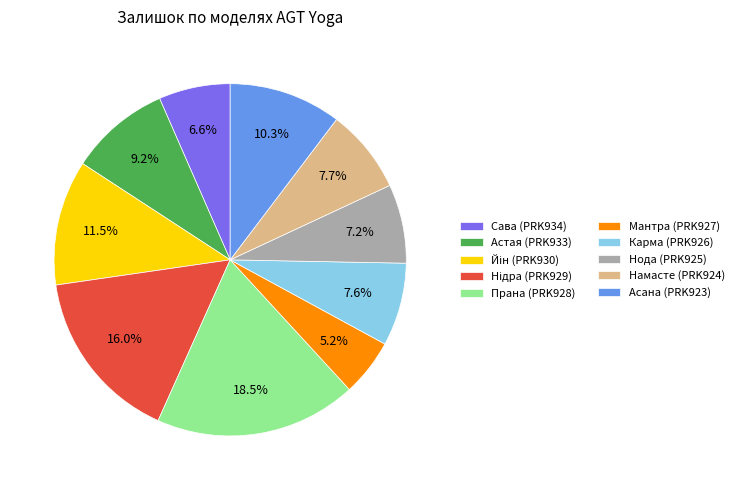

Approximately how many times larger is the value at Мантра (PRK927) compared to Сава (PRK934)?

0.8